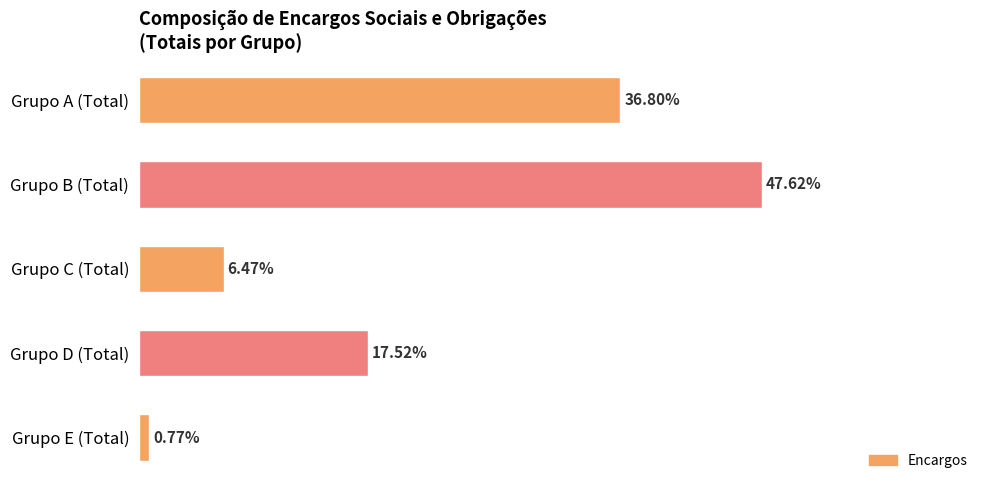

Are the bars horizontal?

Yes